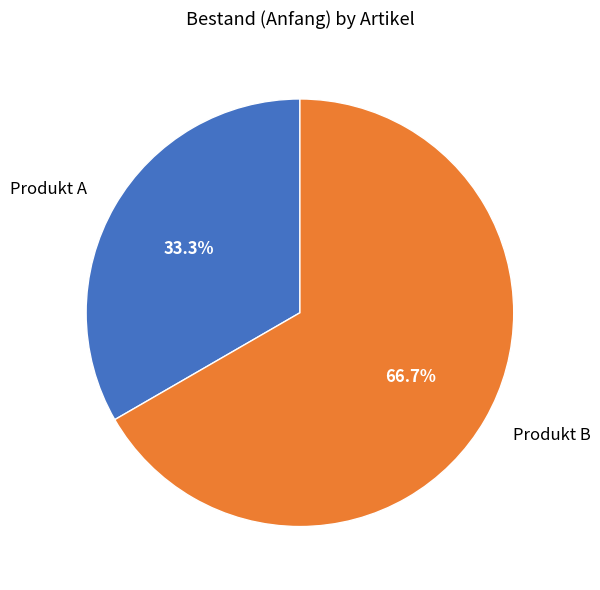

To the nearest percent, what percentage of the pie is Produkt A?

33%